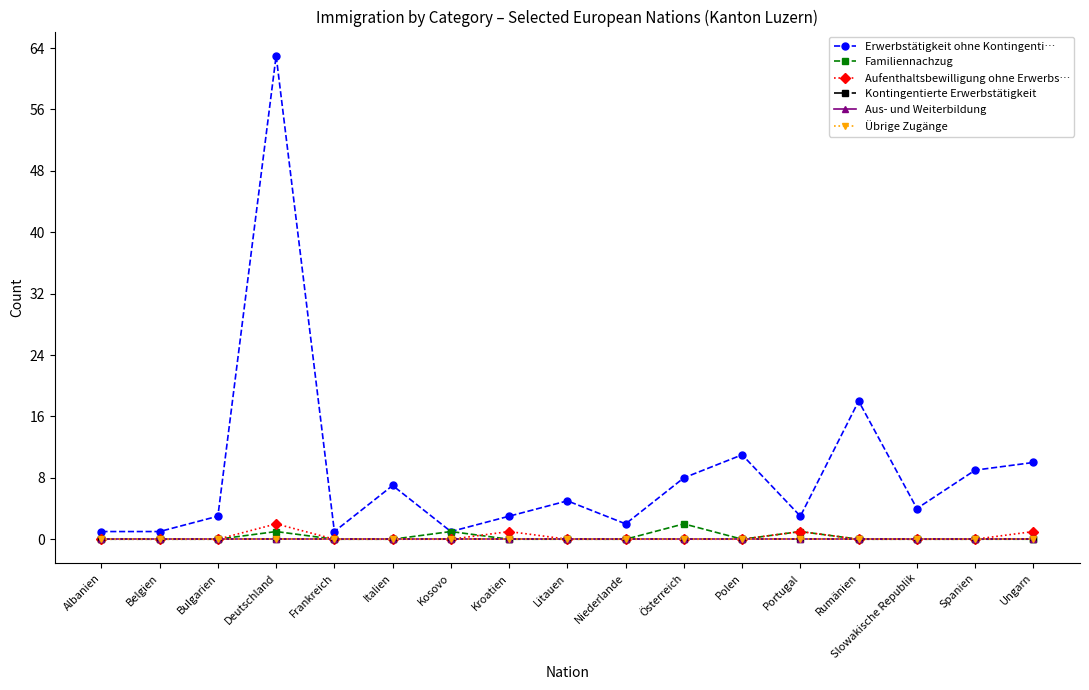

The value of Erwerbstätigkeit ohne Kontingenti… at Kosovo is 1. True or false?

True